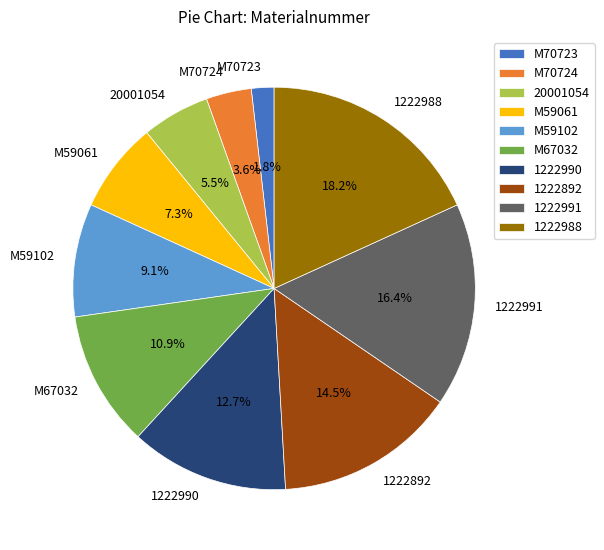

Is 1222991 the majority of the pie?

No